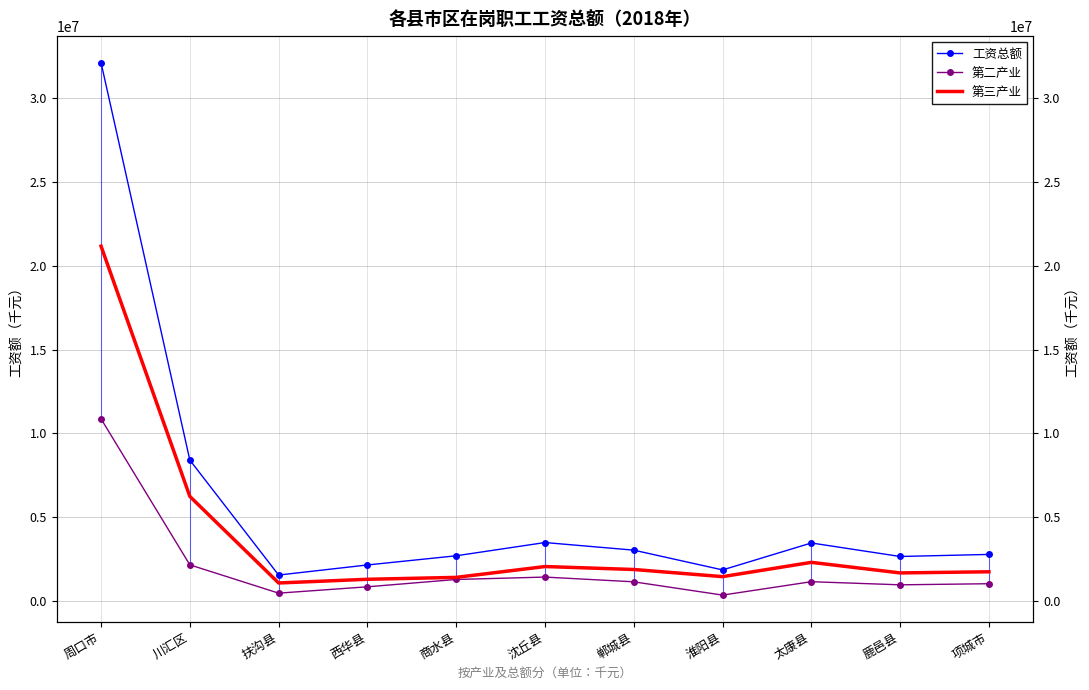

What are all the series names shown in the legend?

工资总额, 第二产业, 第三产业